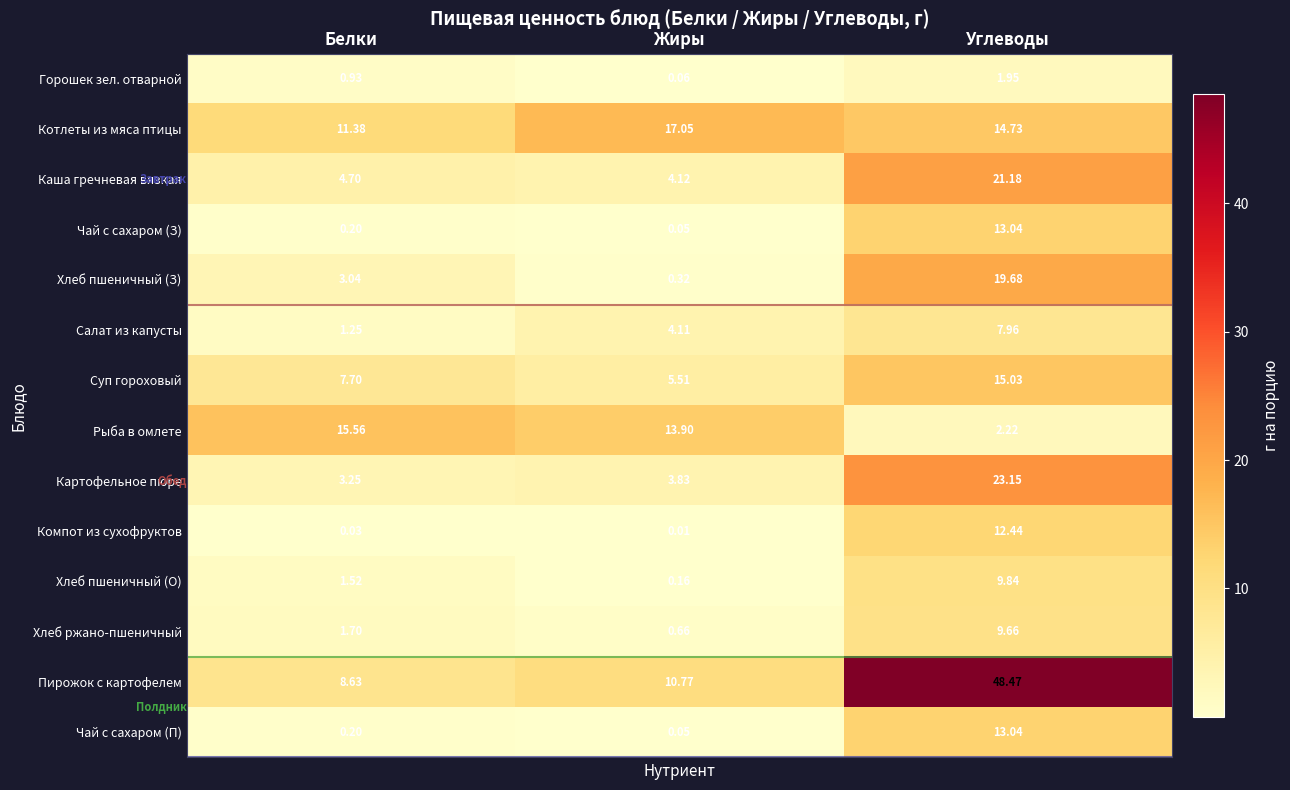

List the labels in order of Горошек зел. отварной value, largest first.

Углеводы, Белки, Жиры